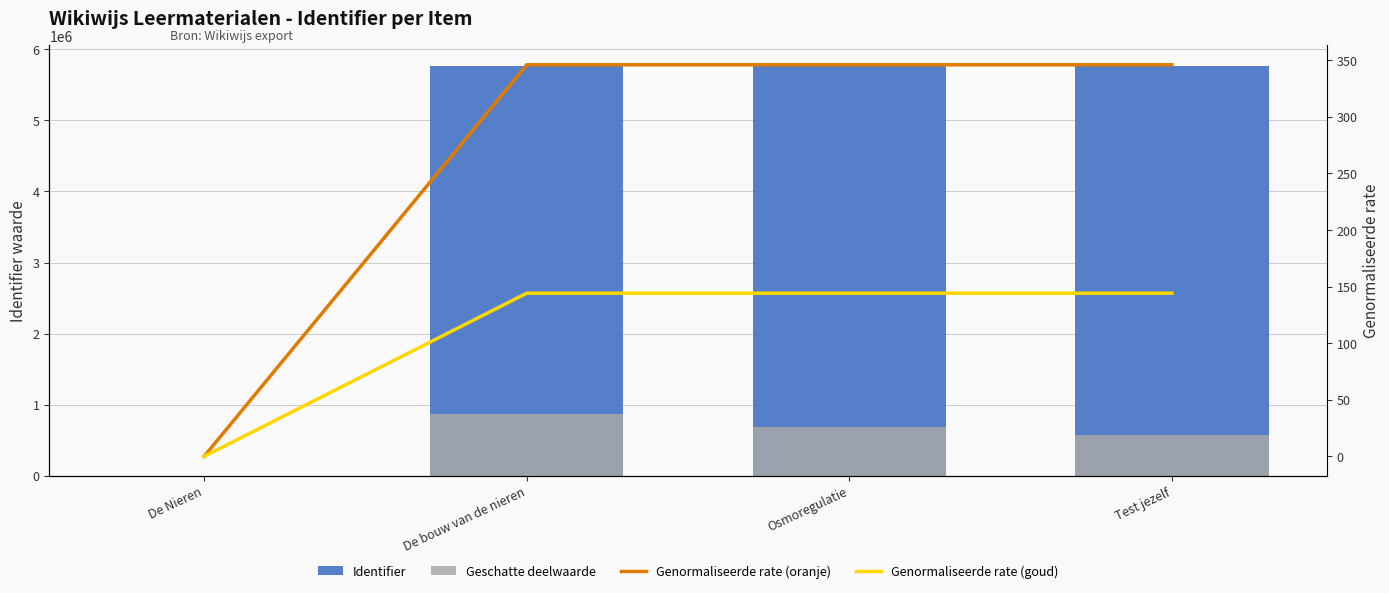

Which has a higher value, Test jezelf or De bouw van de nieren?

Test jezelf